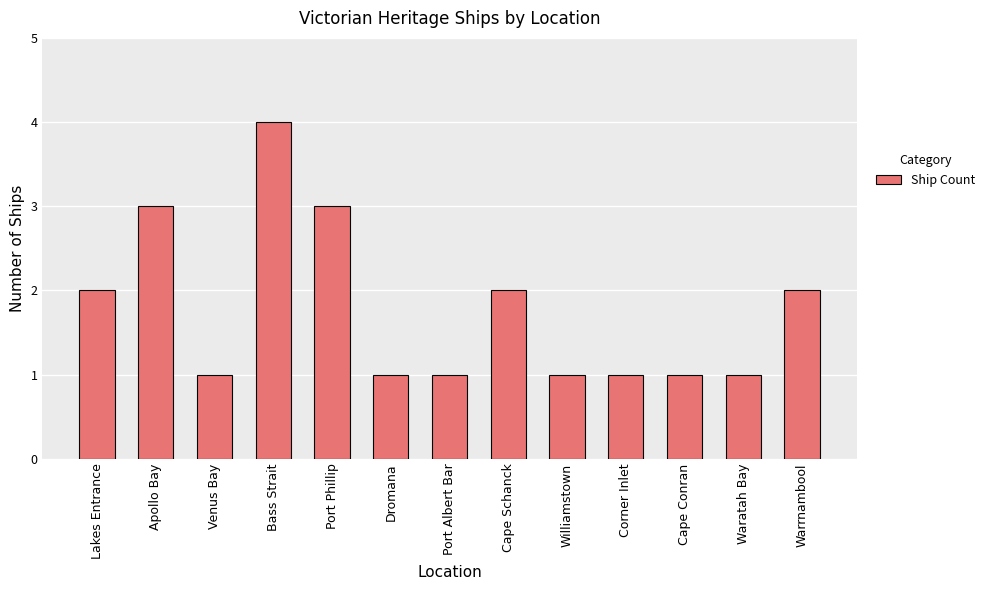

What is the label of the 2nd bar from the left?

Apollo Bay